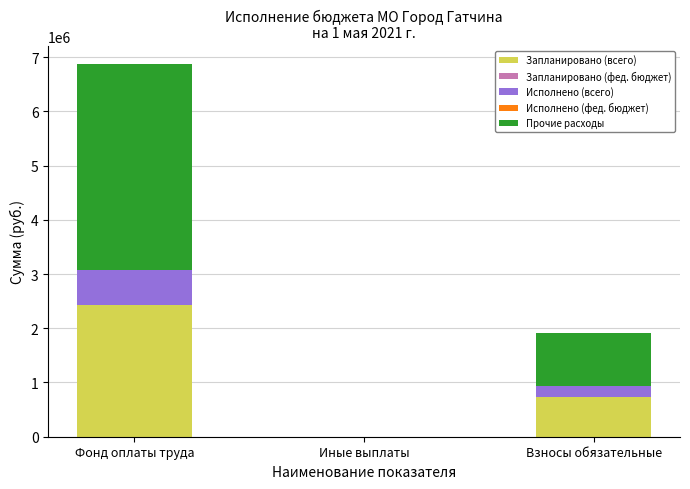

Is it true that Запланировано (всего) equals 0.0 at Иные выплаты?

True